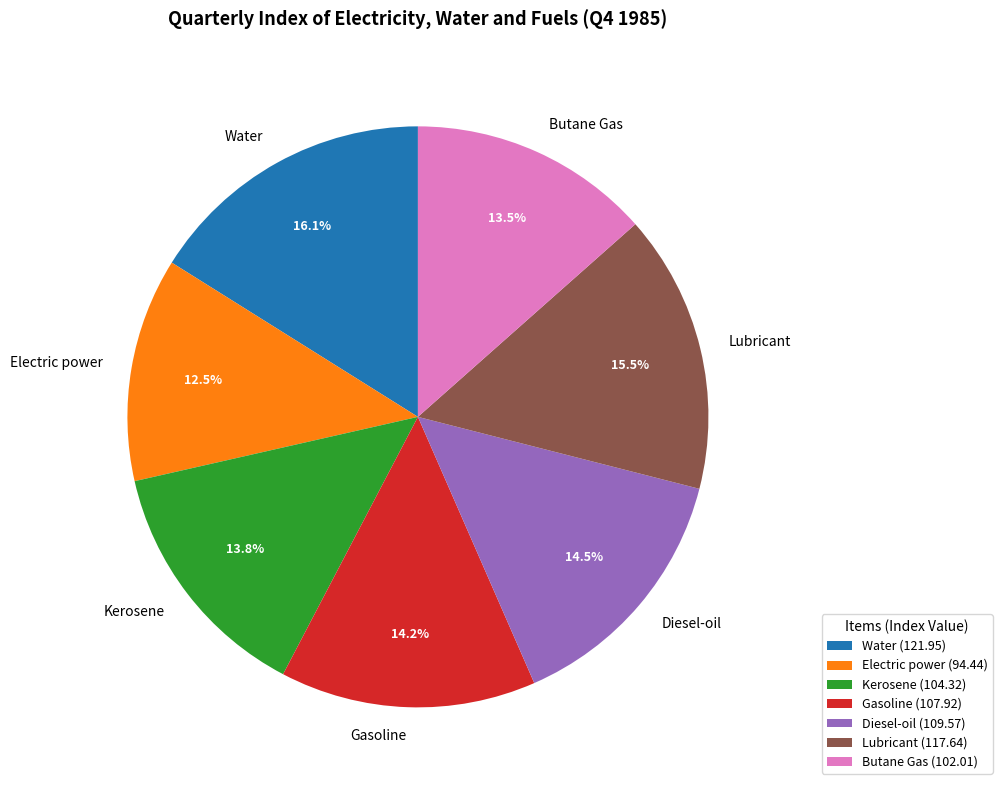

Is there a majority slice in this chart?

No